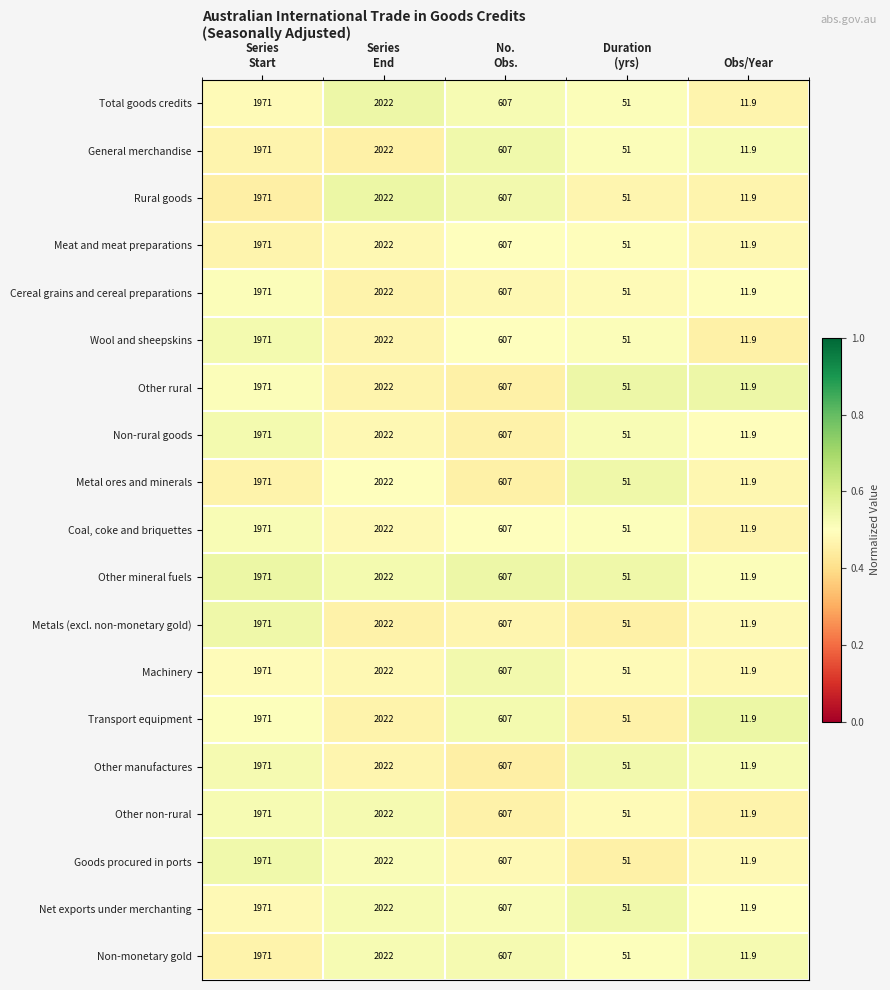

What is the difference between the second highest and second lowest values in the Other manufactures series?

1920.0